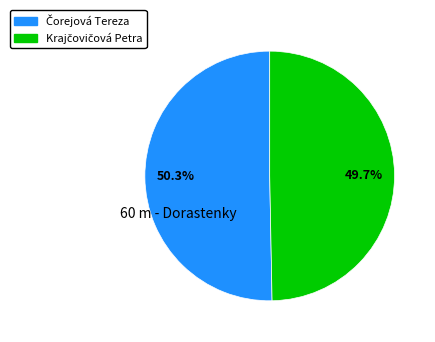

Is there any slice that represents more than half of the pie?

Yes